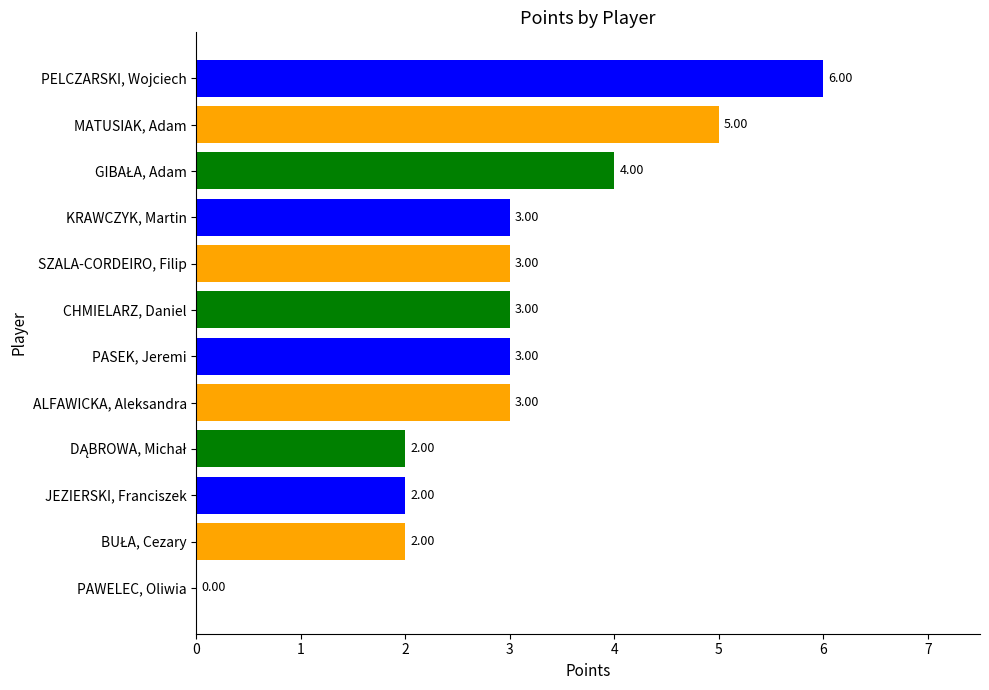

Which category has the highest value across all series?

PELCZARSKI, Wojciech